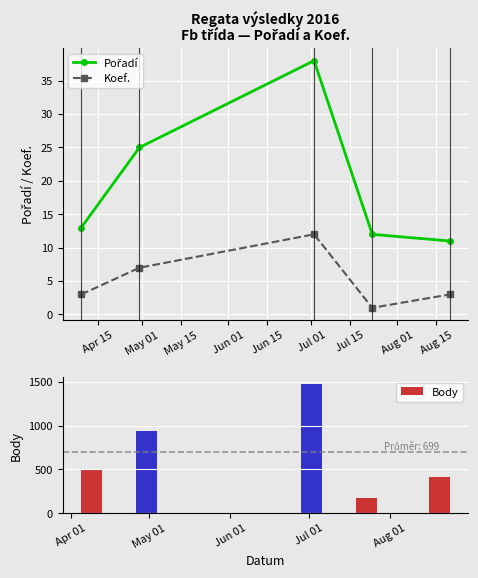

True or false: Koef. has more than 1 interior local peaks.

False